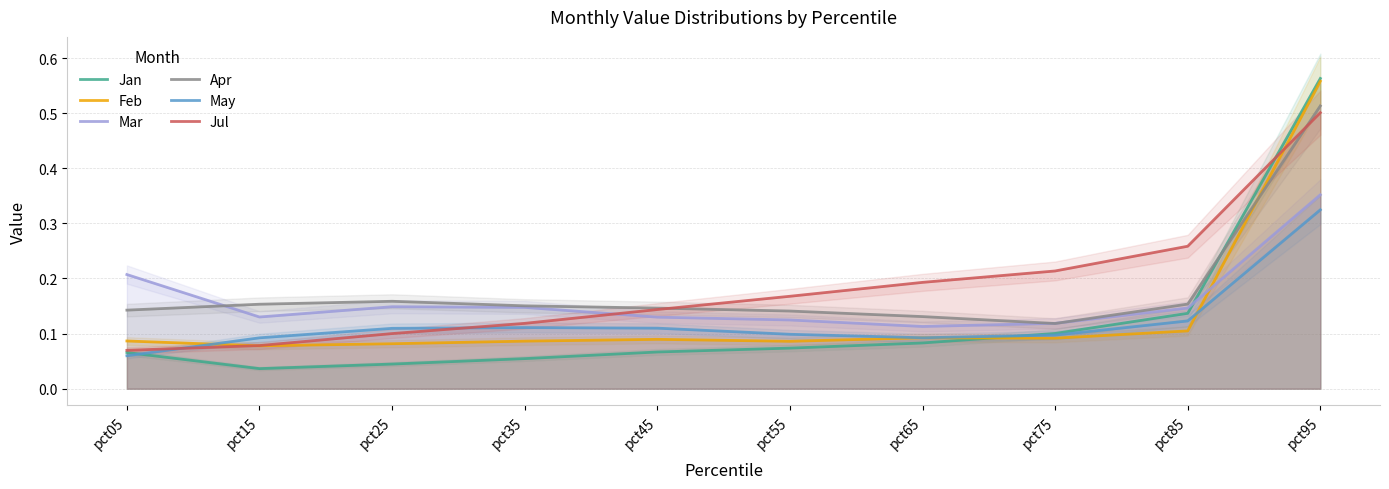

True or false: Jul and May cross at least once.

True